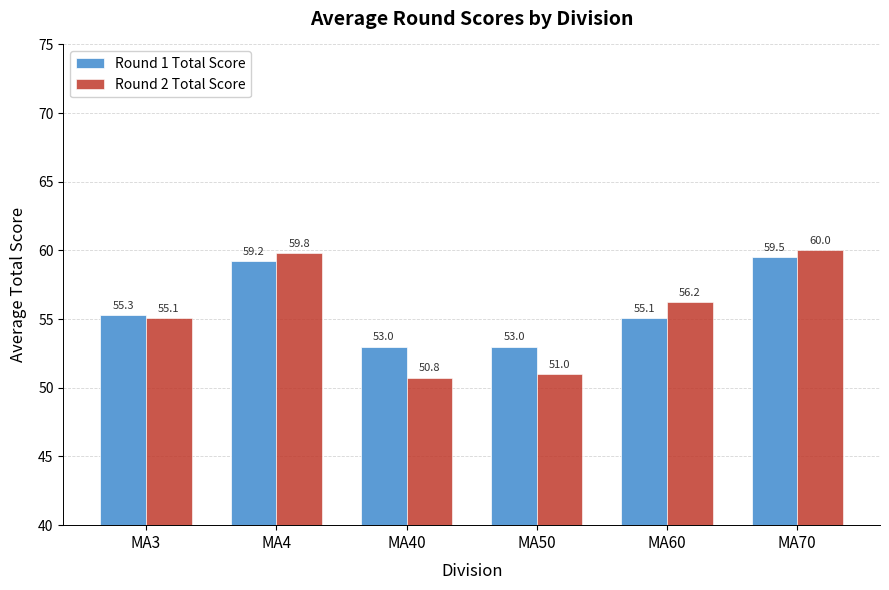

What value does the Round 2 Total Score series have at MA4?

59.8